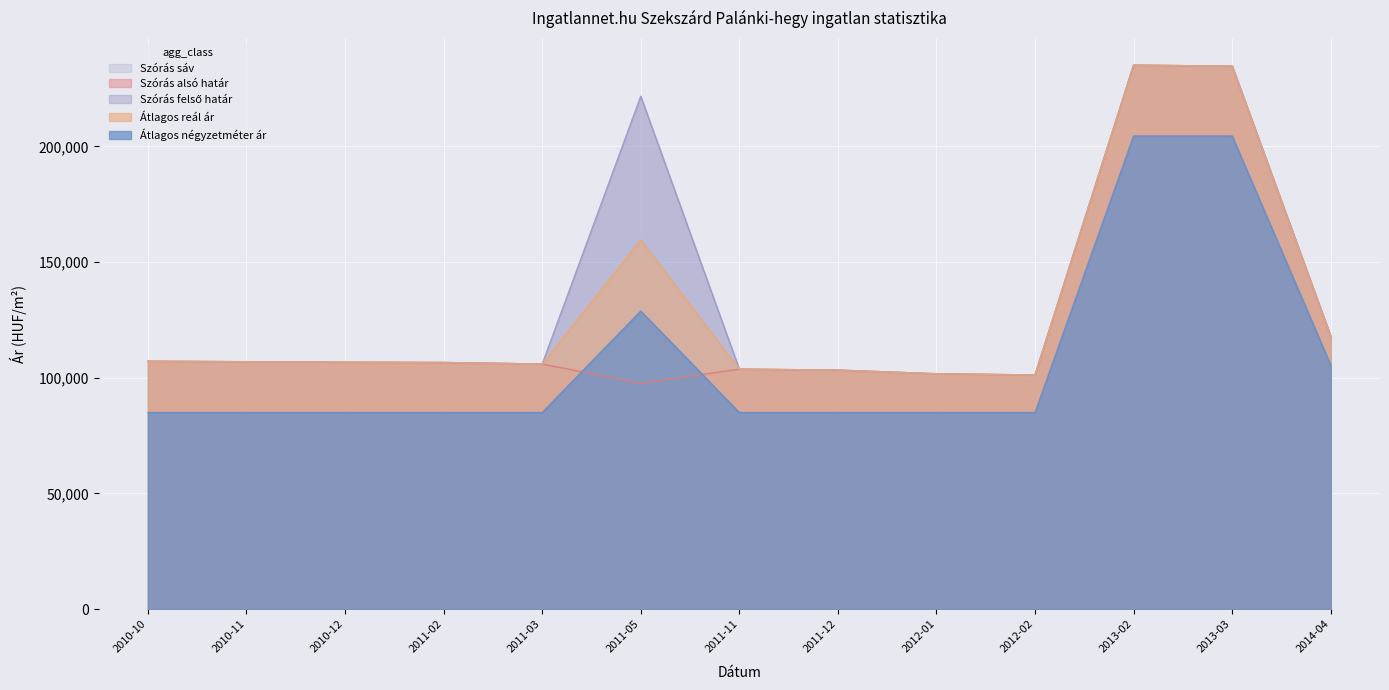

What is the label of the 4th point from the right?

2012-02